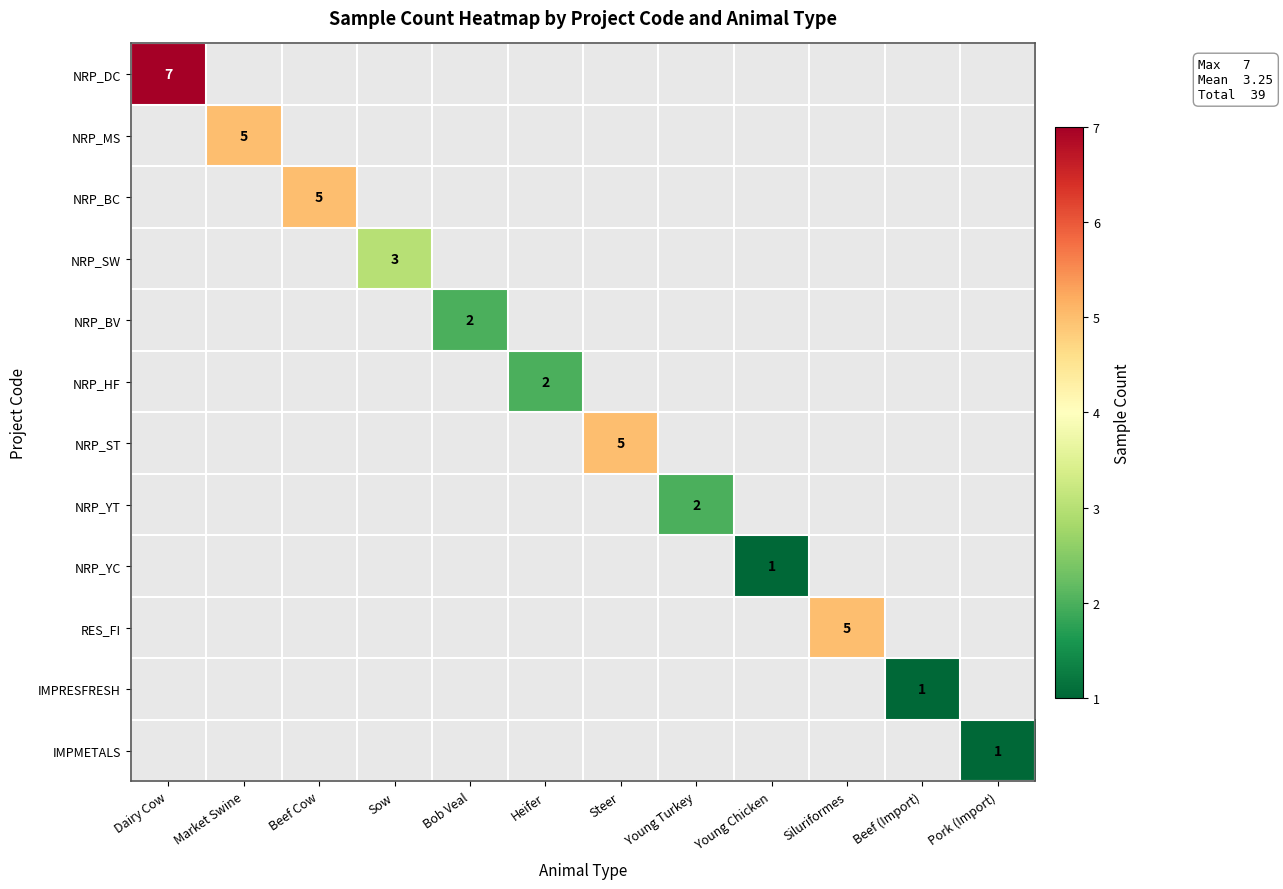

Is it true that NRP_ST equals 5 at Steer?

True